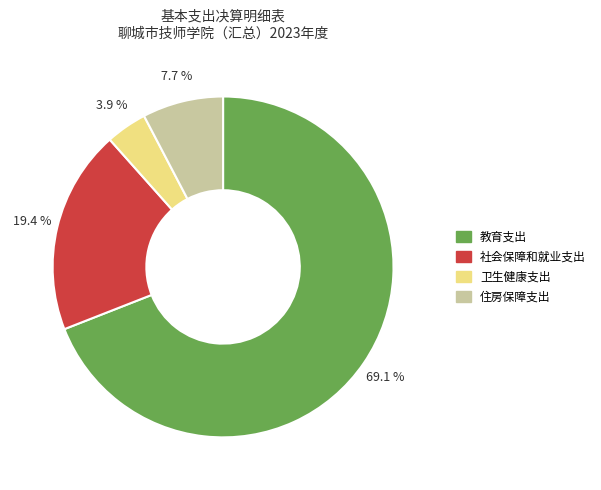

Which category has the biggest portion of the pie?

教育支出